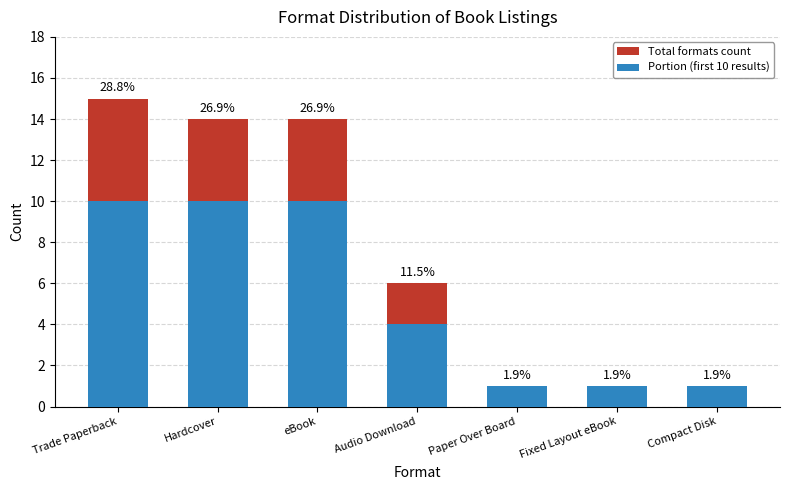

At eBook, list the series in order from largest to smallest.

Total formats count, Portion (first 10 results)